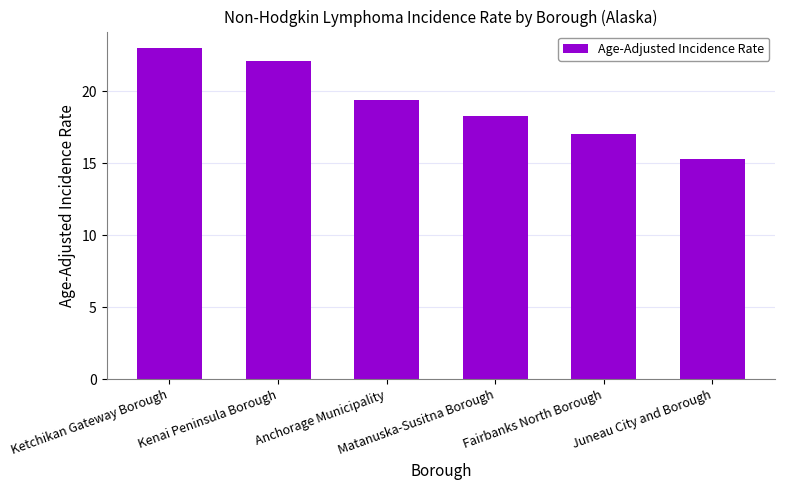

Reading left to right, extract all data points from this chart.

Ketchikan Gateway Borough=23.0	Kenai Peninsula Borough=22.1	Anchorage Municipality=19.4	Matanuska-Susitna Borough=18.3	Fairbanks North Borough=17.0	Juneau City and Borough=15.3